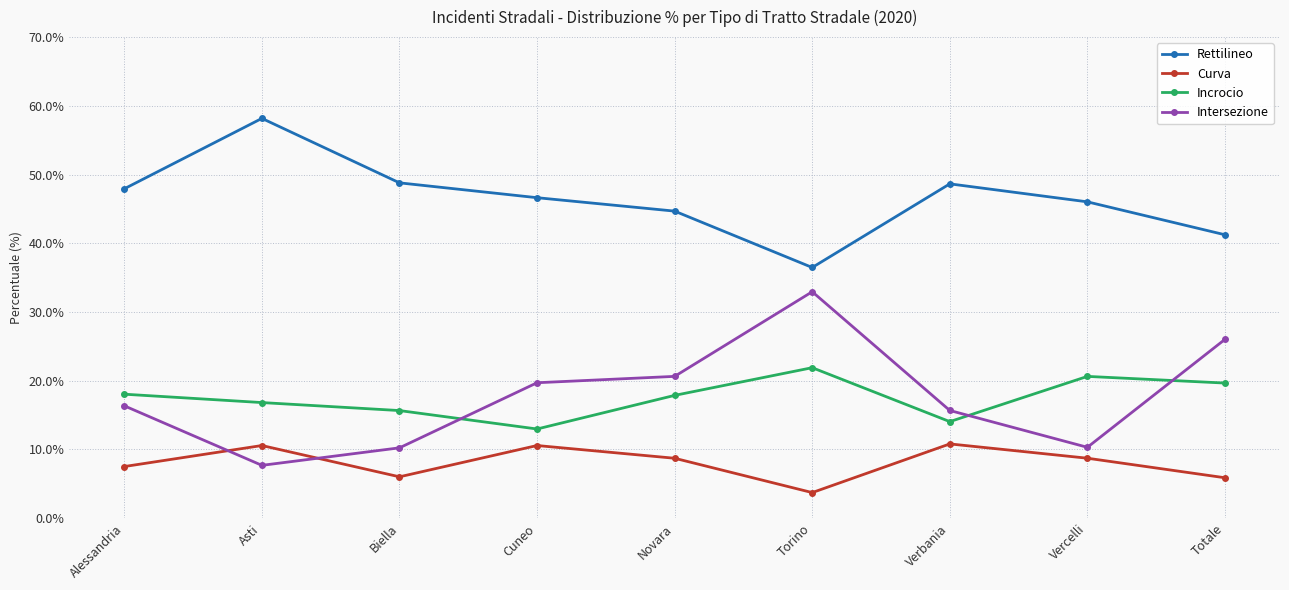

The value of Incrocio at Vercelli is 20.6. True or false?

True